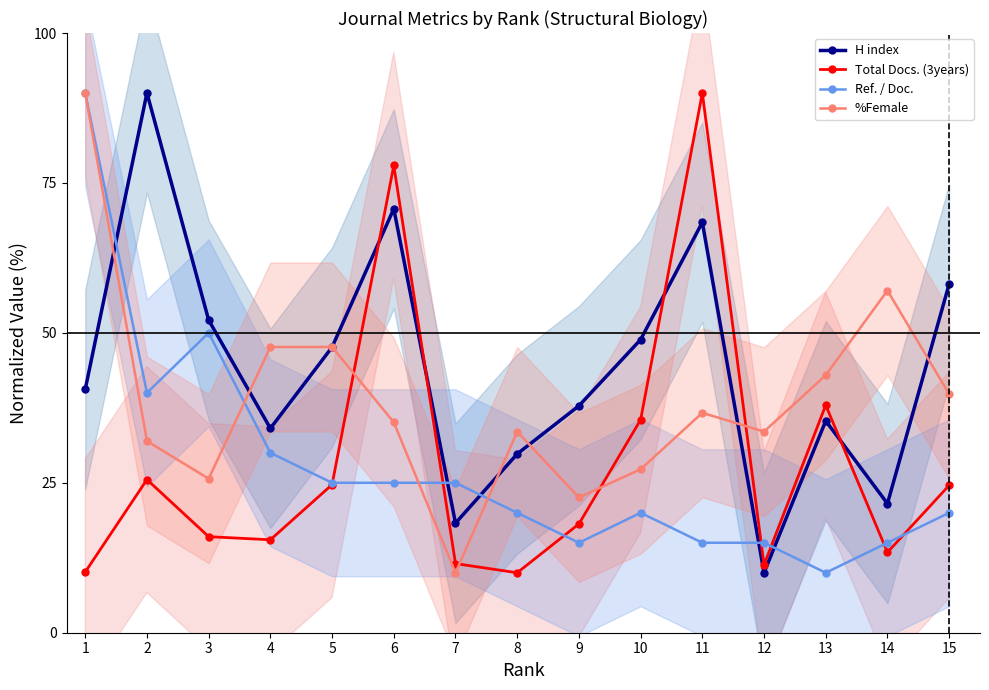

Is it true that Ref. / Doc. equals 4.4 at 13?

False